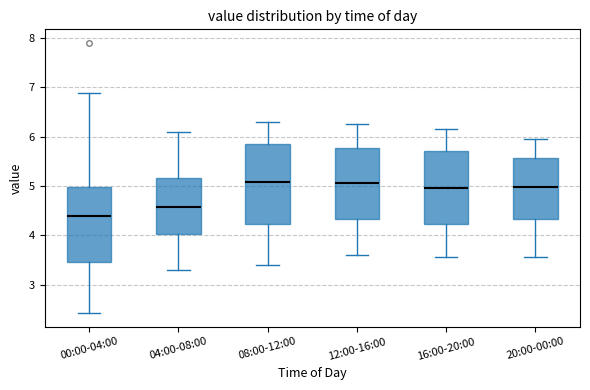

Where is the lower edge of the box for 20:00-00:00 on the y-axis? The values are not printed on the chart, so give them approximately, as read against the axis.

4.3